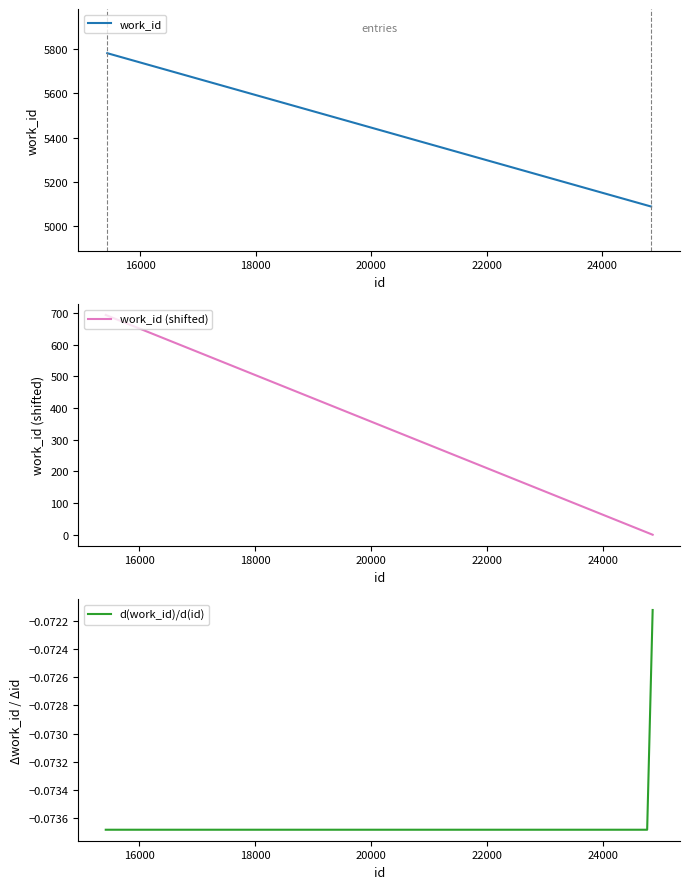

Is it true that the value at 24847 is 6988?

False